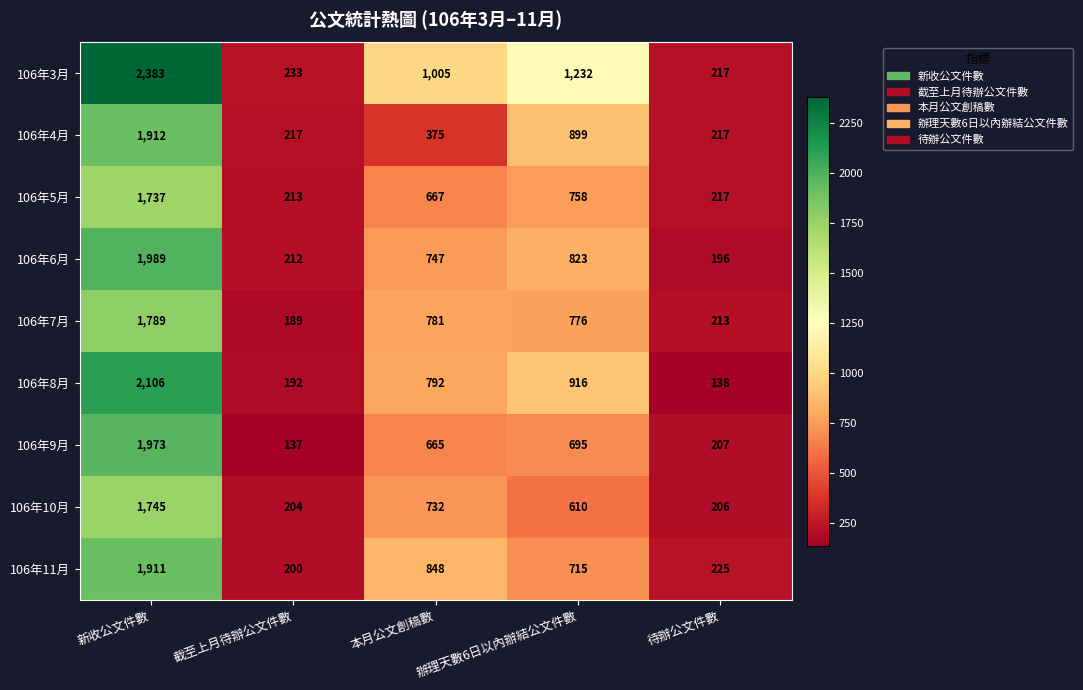

The 106年7月 series shows 272 at 截至上月待辦公文件數. True or false?

False